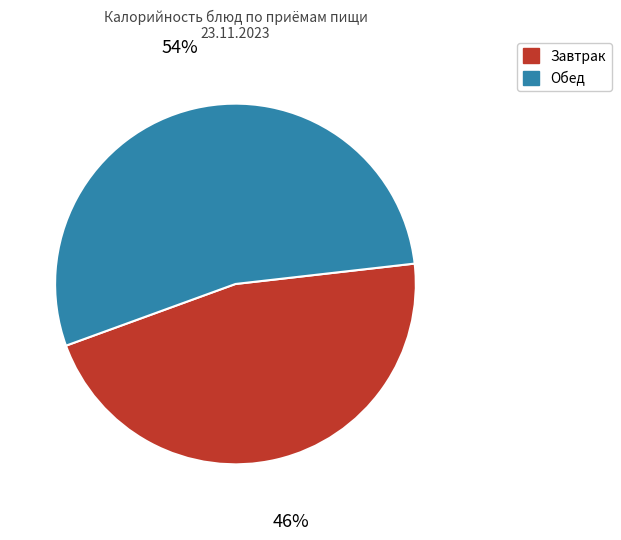

Is there a majority slice in this chart?

Yes